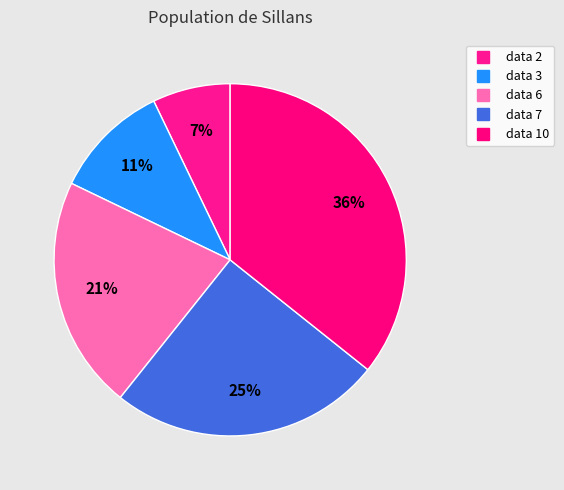

Do data 3 and data 2 together represent more than half of the pie?

No